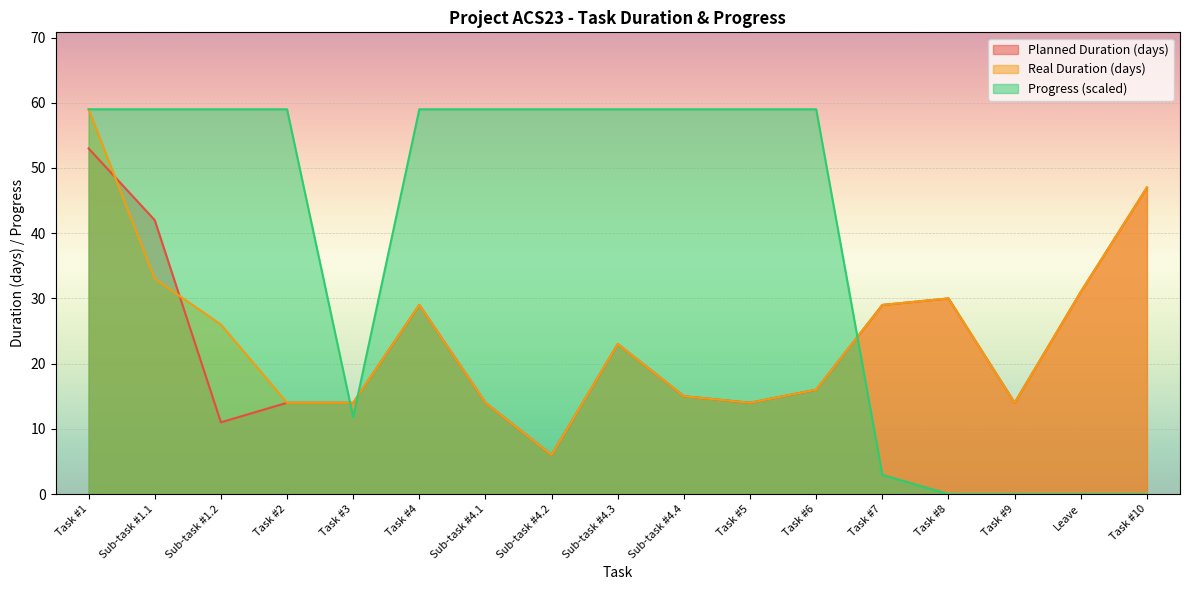

What position from the left is Sub-task #1.1?

2